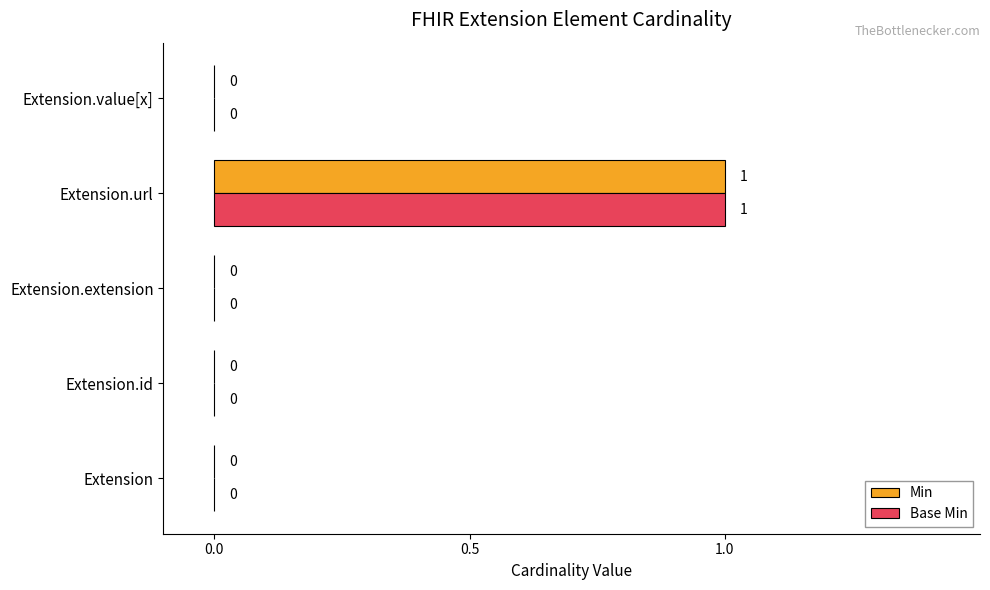

Which category has the highest value across all series?

Extension.url